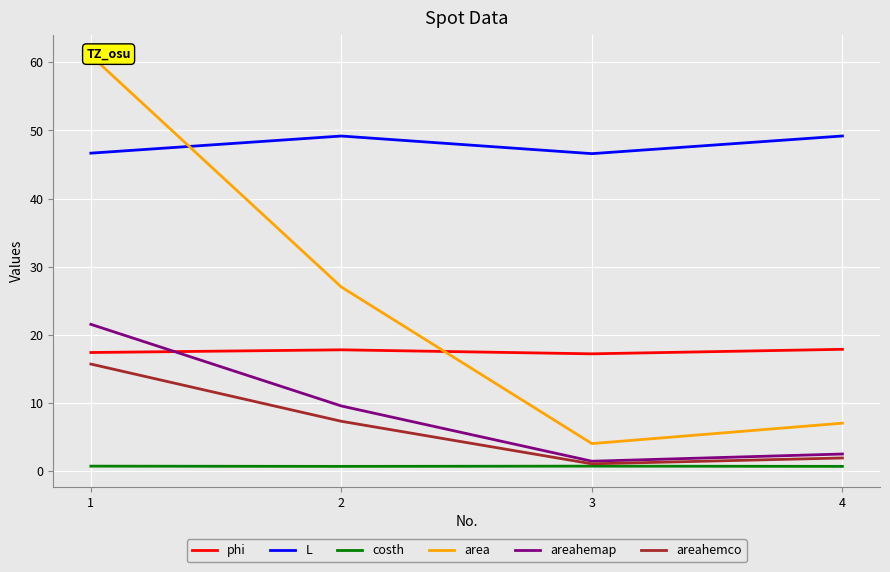

What is the value of the costh point at the 4th from the left?

0.7